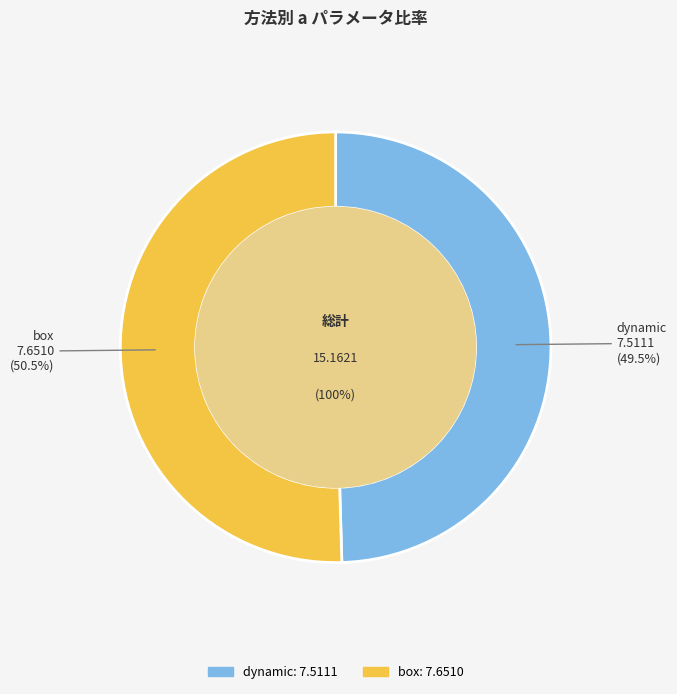

Combined, what portion of the pie is box (d21a17e2) and dynamic (b9cd10f3)?

100.0%